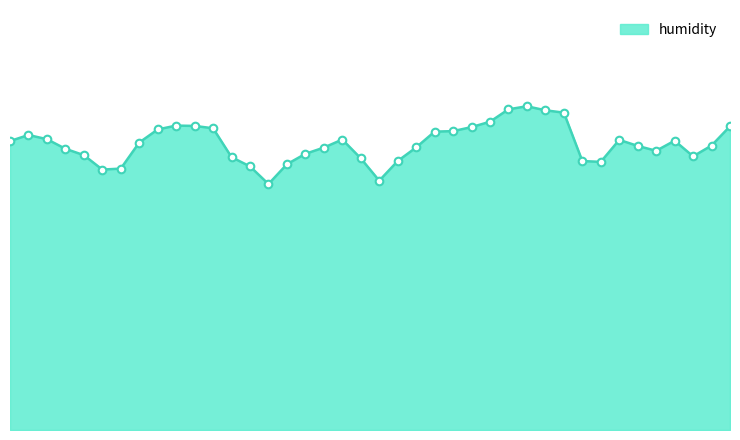

Is this an area chart (filled region under the line)?

Yes